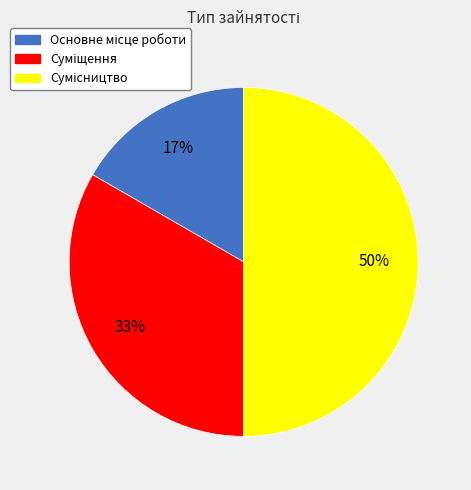

To the nearest percent, what is the average slice percentage?

33%